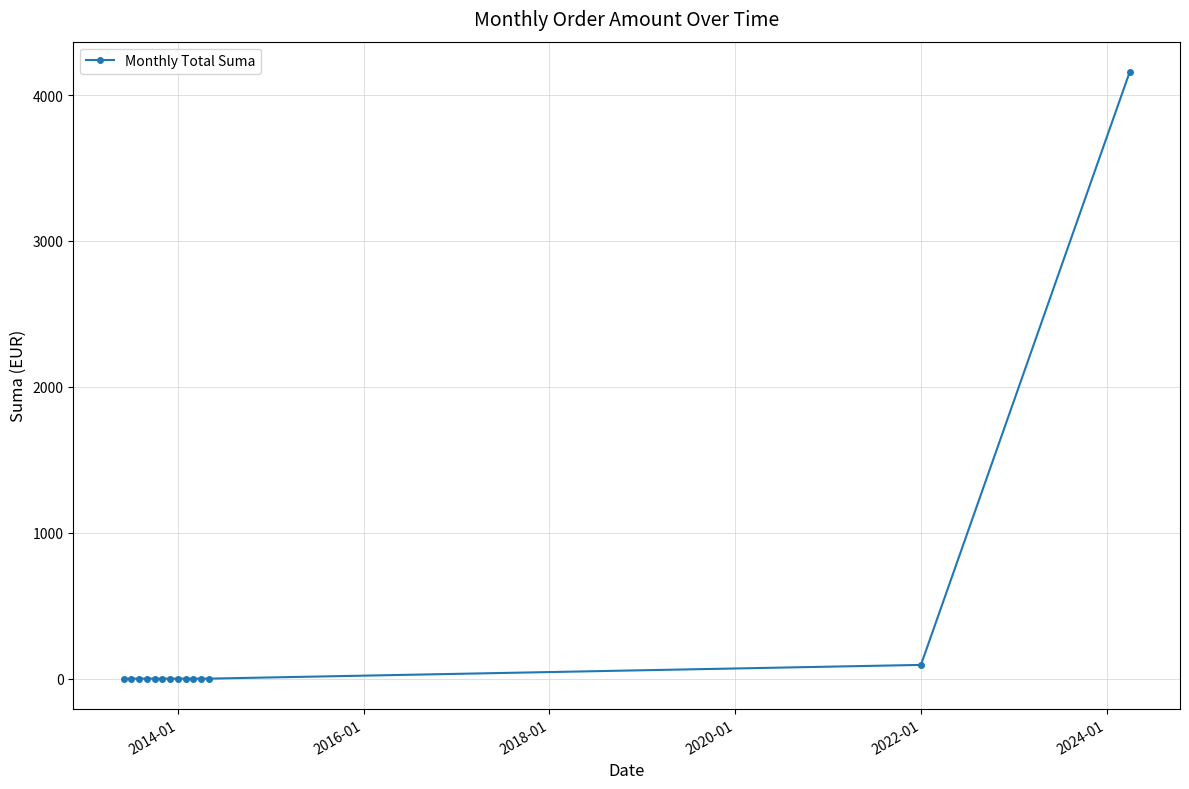

Reading right to left, list all the values displayed in this chart.

4158.2	94.2	0.0	0.0	0.0	0.0	0.0	0.0	0.0	0.0	0.0	0.0	0.0	0.0